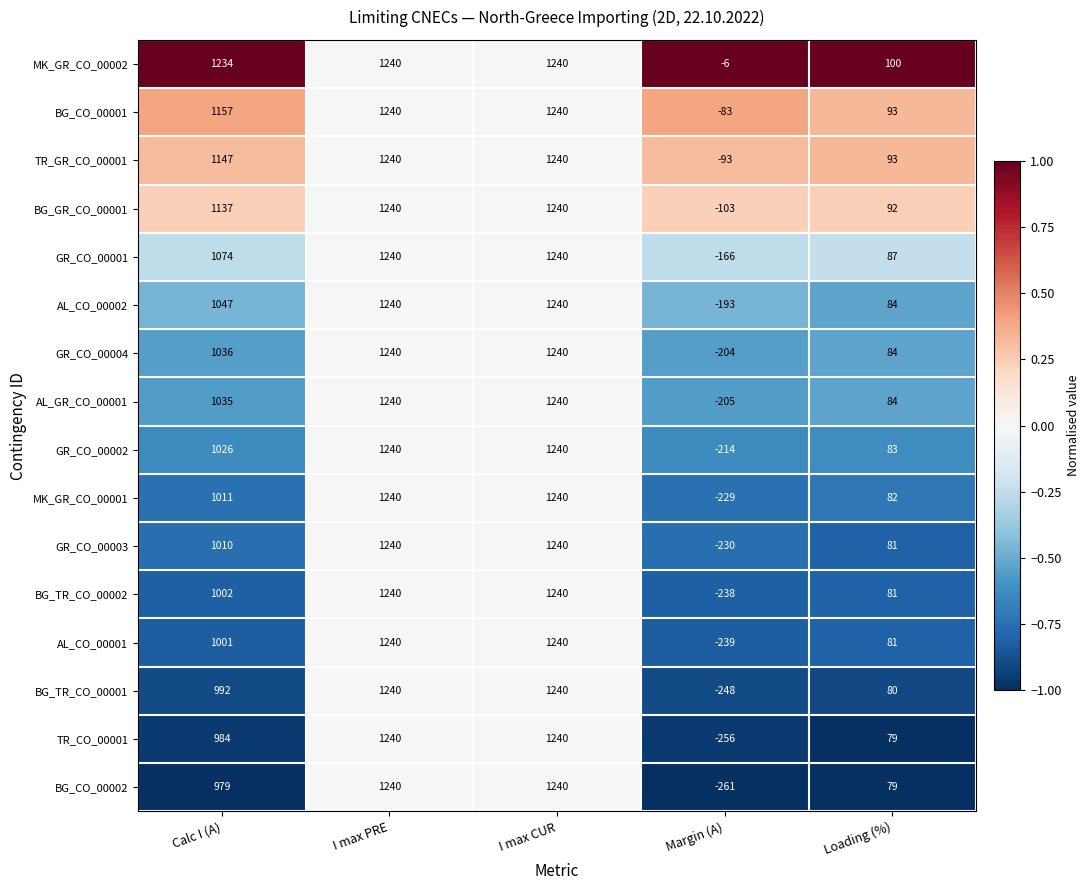

At how many categories does at least one series exceed 0?

4